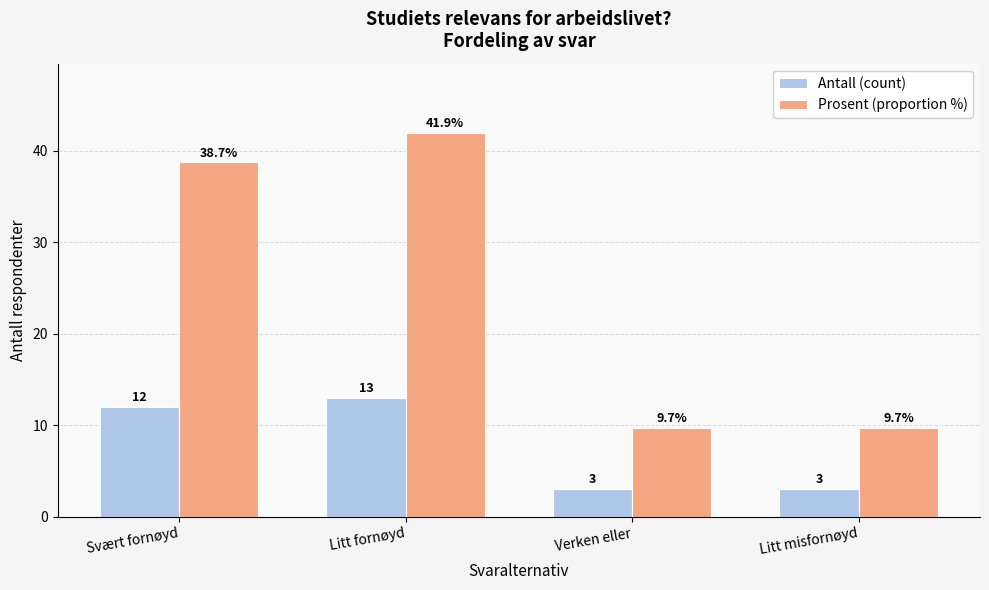

How many data points does each series have?

4